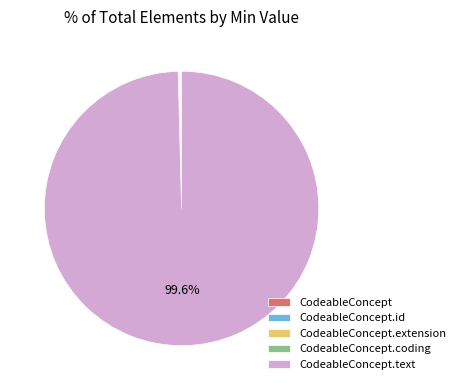

Is there any slice that represents more than half of the pie?

Yes